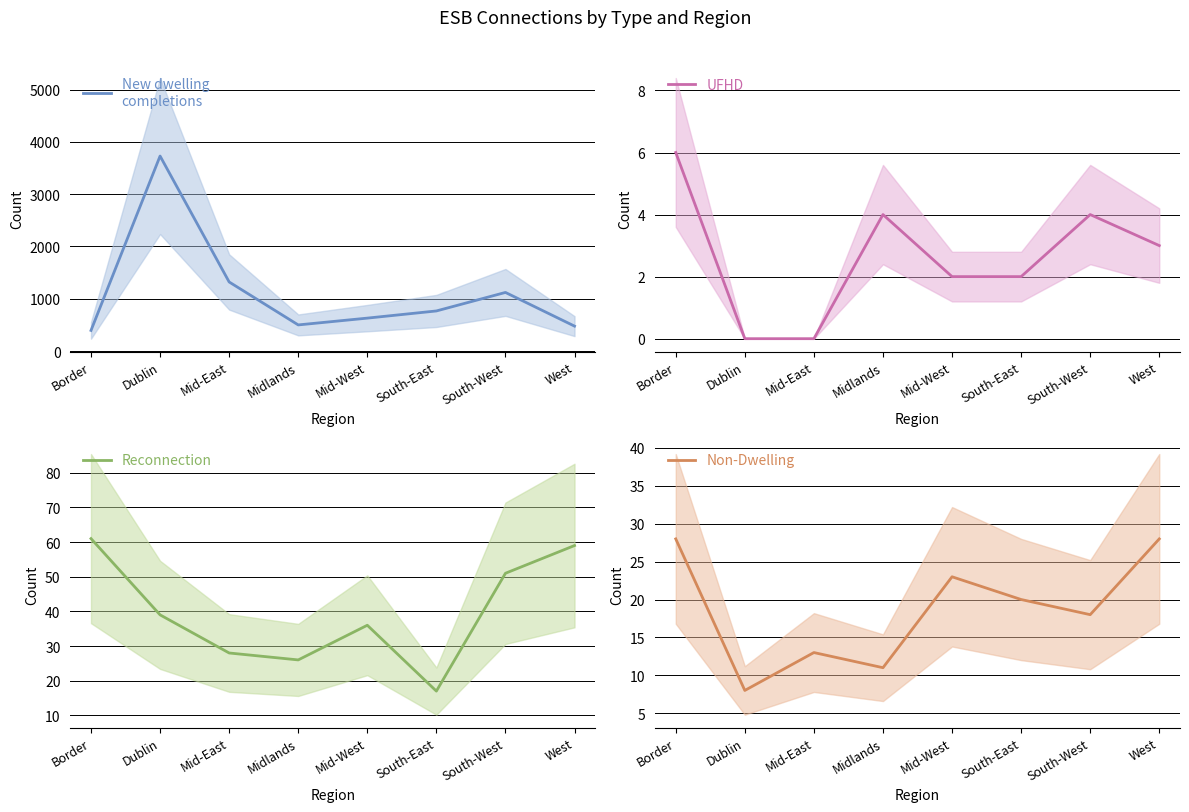

How many data points in UFHD are above 3?

3